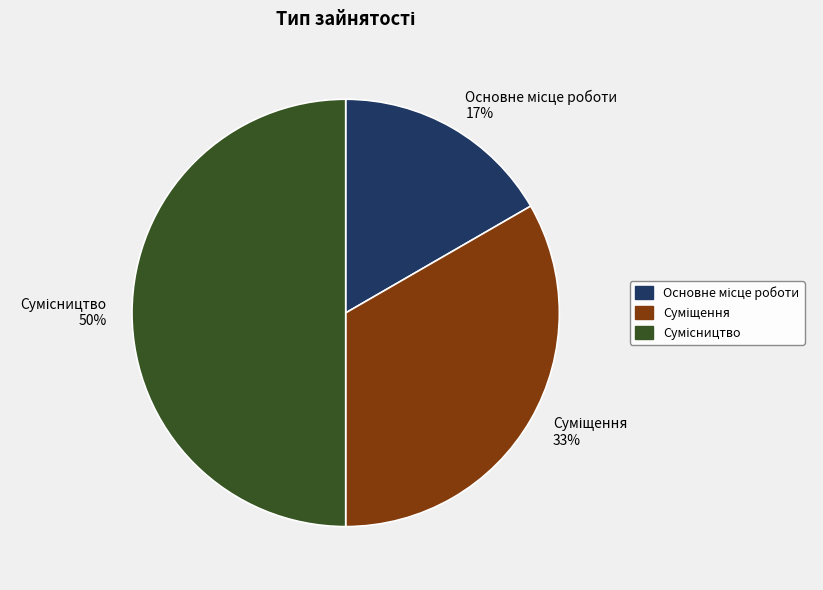

To the nearest percent, what is the average slice percentage?

33%